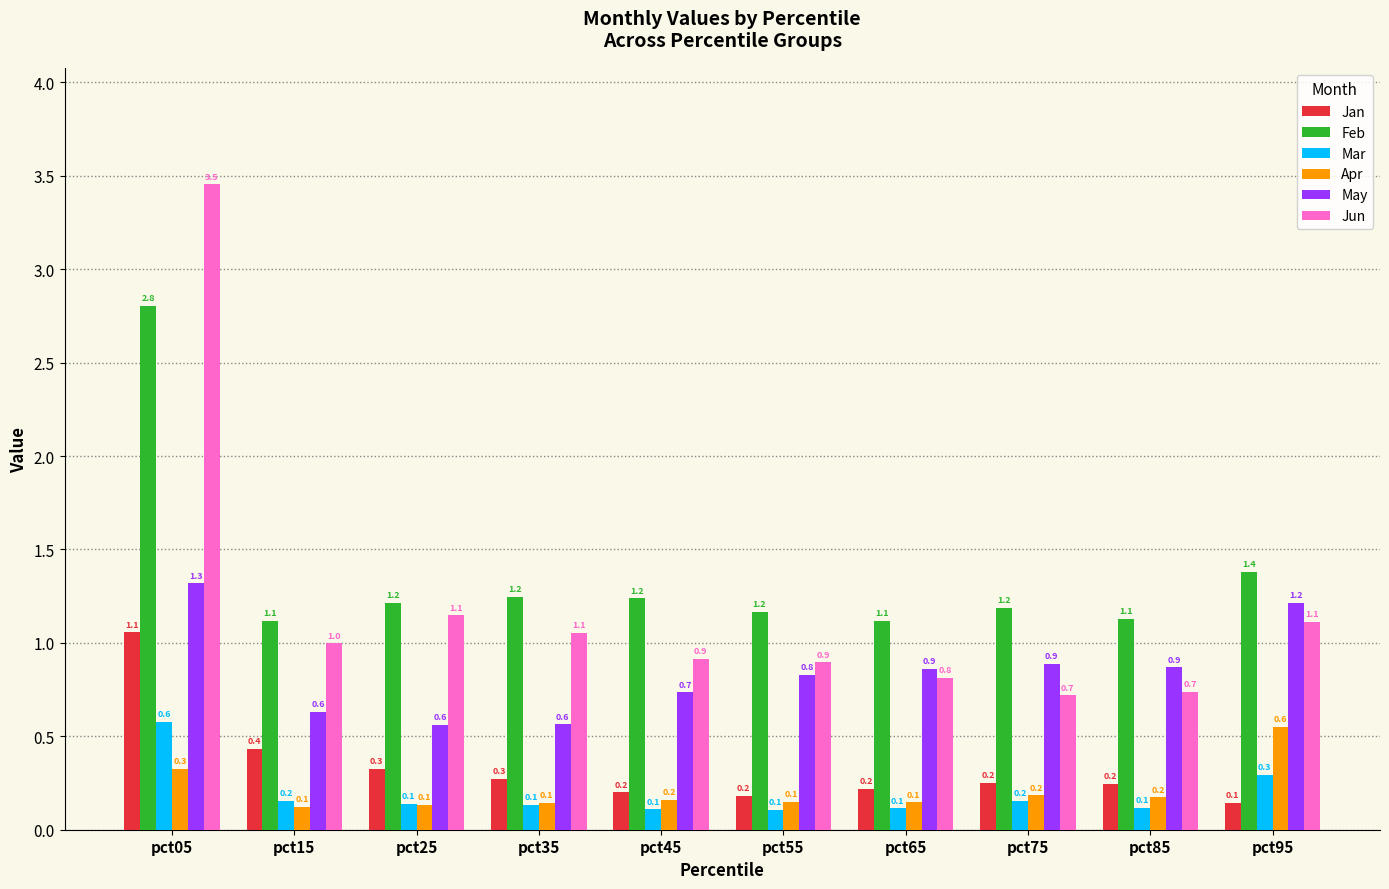

Count the May values in the range 0 to 1.

8